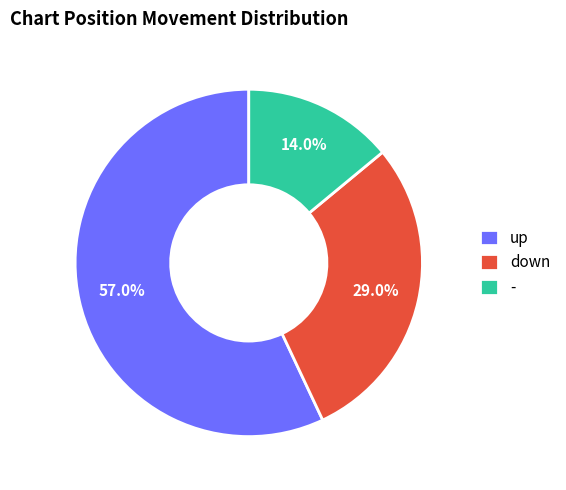

Which category has the biggest portion of the pie?

up